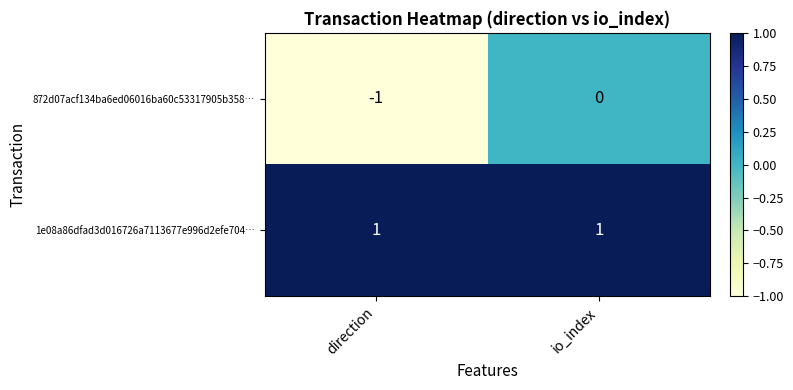

Reading left to right, extract all data points from this chart.

872d07acf134ba6ed06016ba60c53317905b358…: -1	0
1e08a86dfad3d016726a7113677e996d2efe704…: 1	1